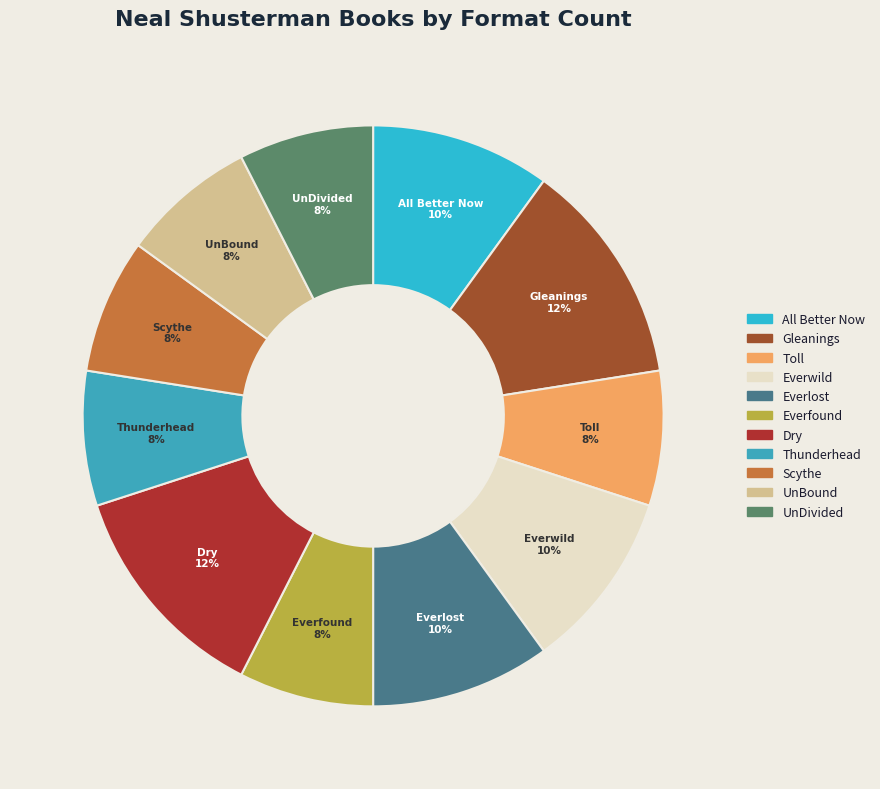

The Dry slice represents 21% of the pie. True or false?

False